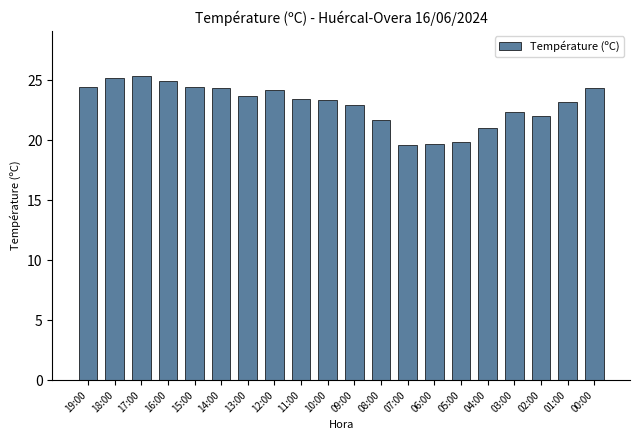

Count the number of categories in the chart.

20